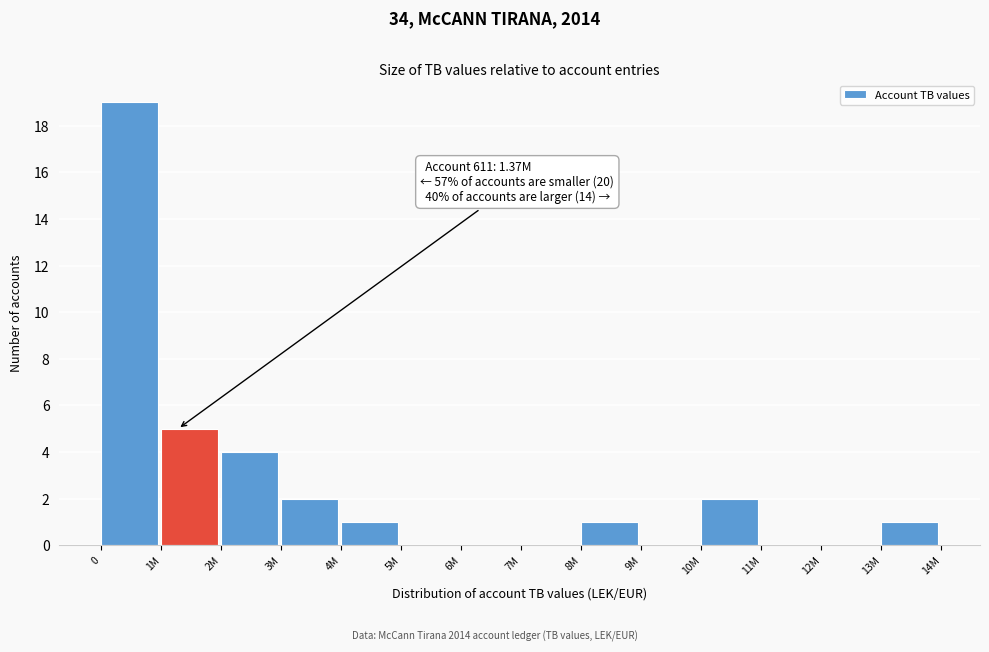

Reading right to left, transcribe all the data shown in this chart.

13M=1	12M=0	11M=0	10M=2	9M=0	8M=1	7M=0	6M=0	5M=0	4M=1	3M=2	2M=4	1M=5	0=19